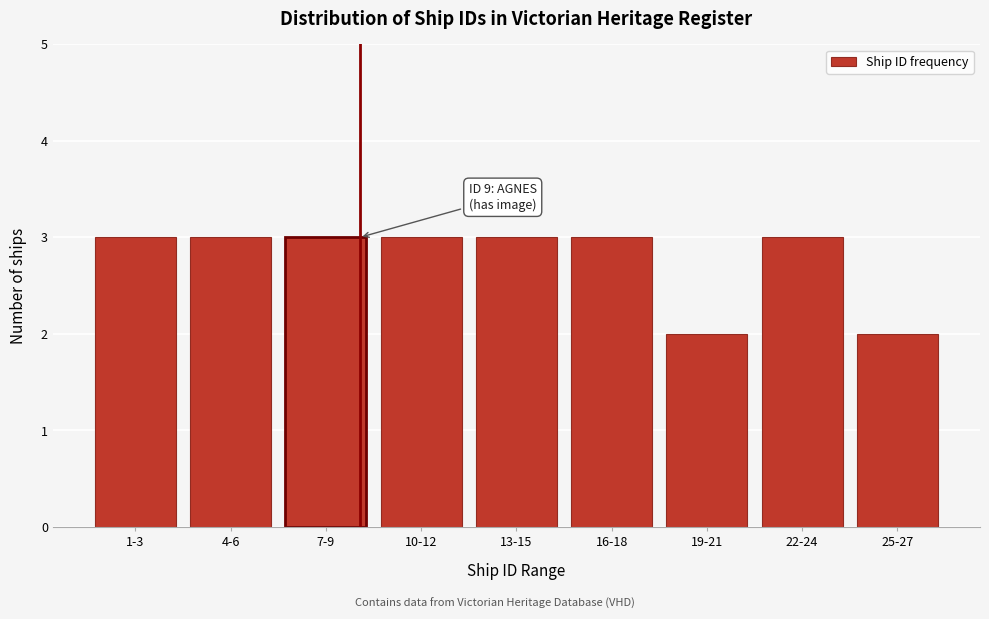

Reading right to left, extract all data points from this chart.

2	3	2	3	3	3	3	3	3